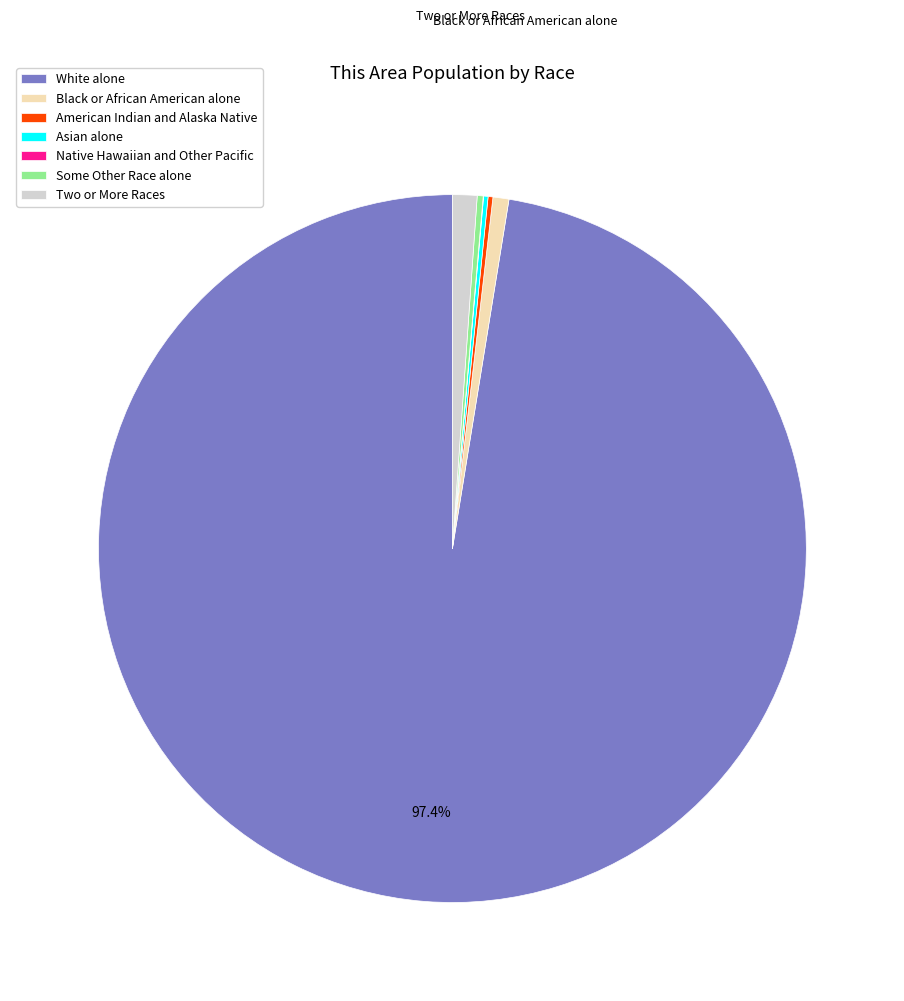

Which slice is the largest?

White alone